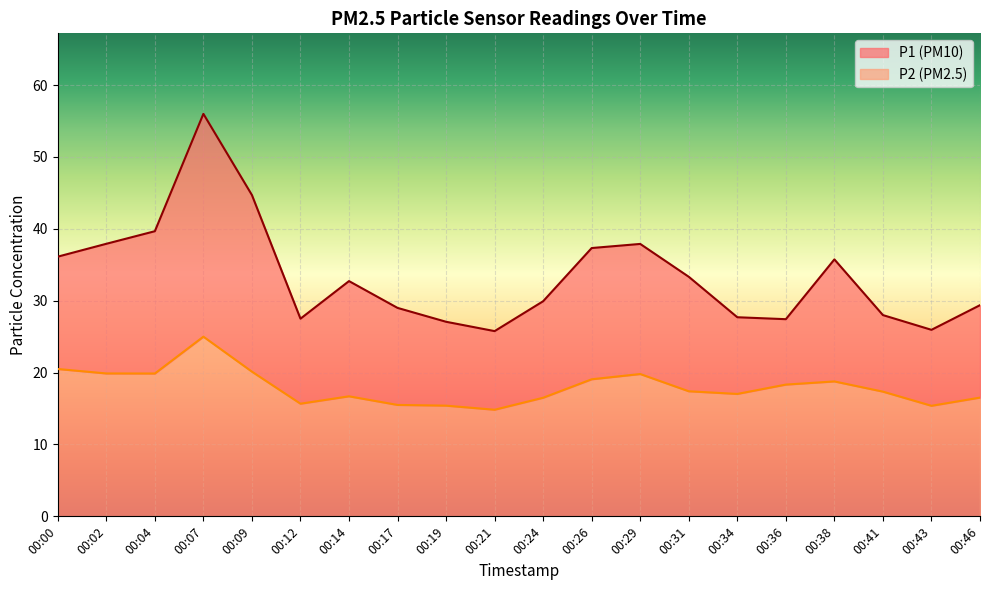

True or false: P2 and P1 cross at least once.

False